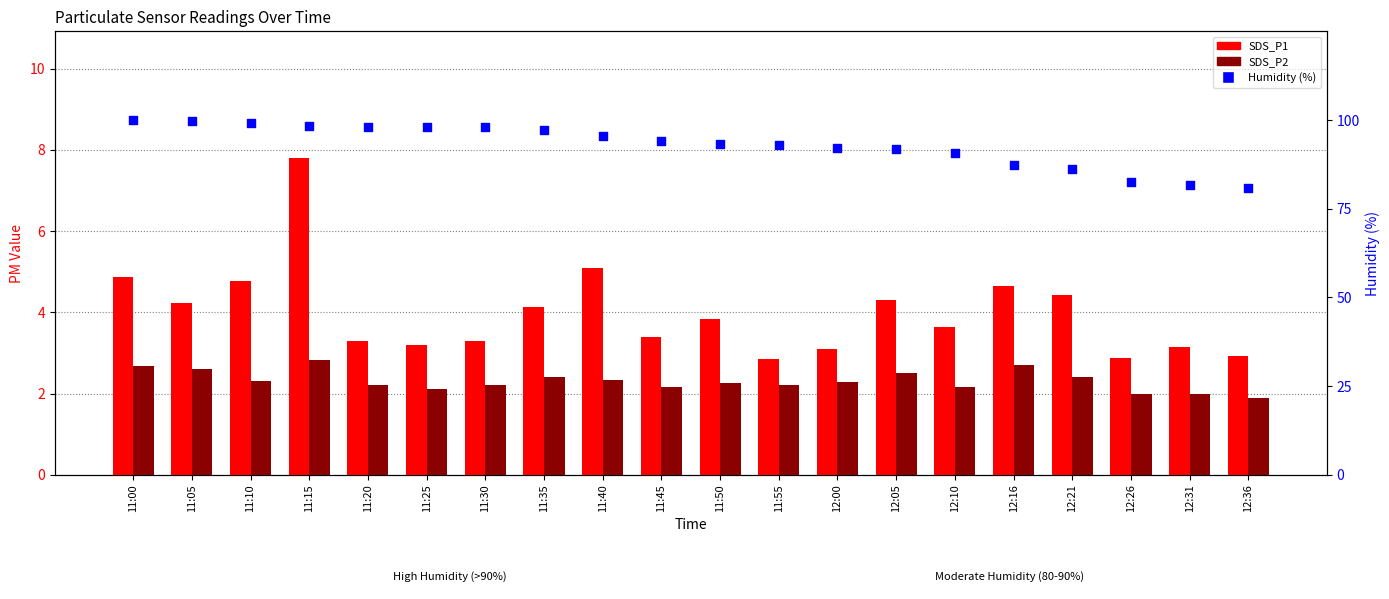

Which series contains the highest Y value?

Humidity (%)